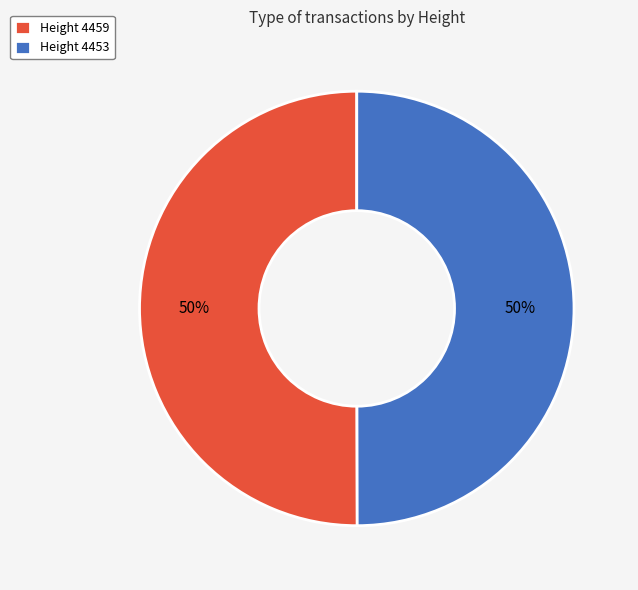

What is the ratio of the value at Height 4453 to the value at Height 4459?

1.0